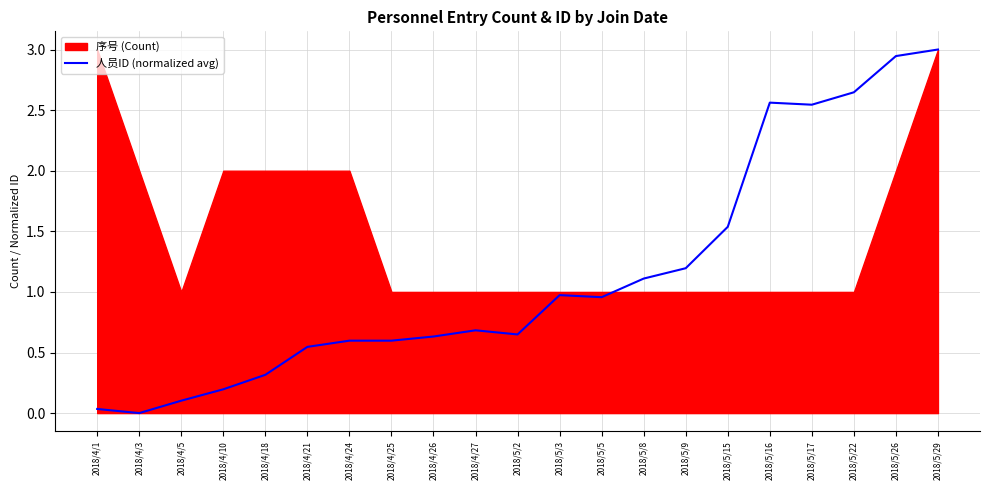

Which label corresponds to the smallest value in the chart?

2018/4/3